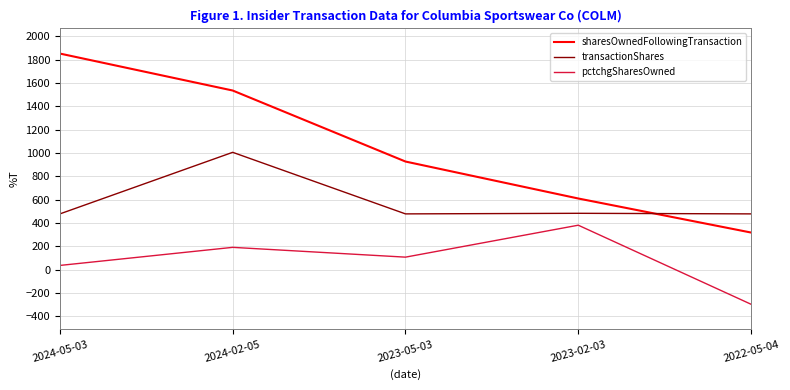

Which category has the lowest value in the sharesOwnedFollowingTransaction series?

2022-05-04